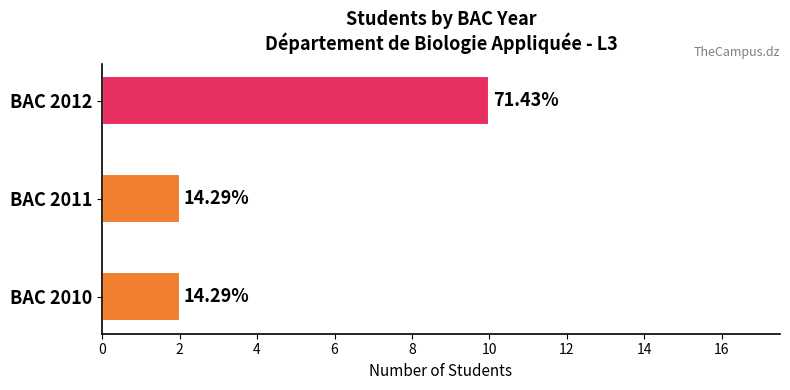

Are the bars grouped side by side (vs. stacked)?

No